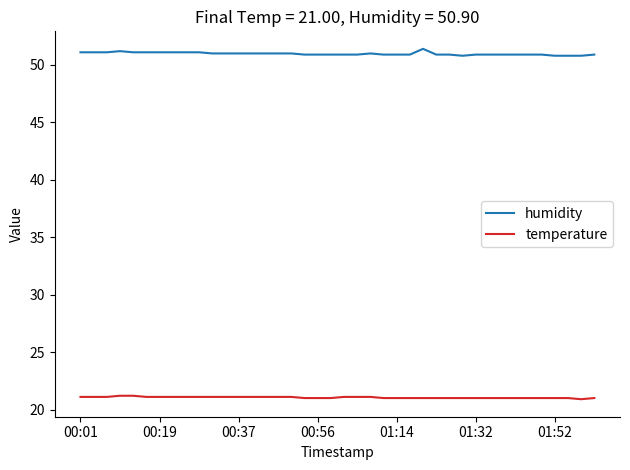

True or false: temperature and humidity intersect in this chart.

False